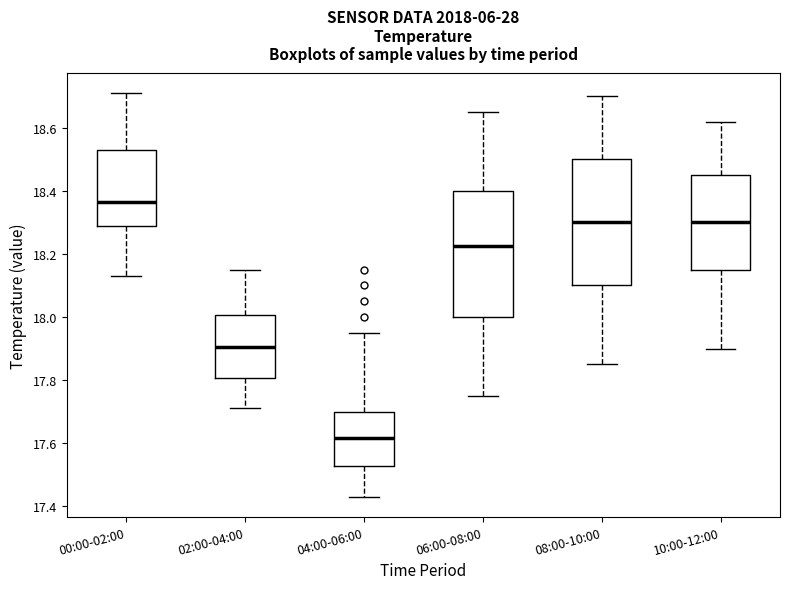

Reading left to right, transcribe this box plot: for each box, give where its median line is, the range the box spans, and where its two whiskers end, as read against the y-axis. The values are not printed on the chart, so give them approximately, as read against the axis.

00:00-02:00: median 18.36, box 18.30 to 18.54, whiskers 18.14 to 18.72
02:00-04:00: median 17.90, box 17.80 to 18.00, whiskers 17.72 to 18.16
04:00-06:00: median 17.62, box 17.52 to 17.70, whiskers 17.44 to 17.96
06:00-08:00: median 18.22, box 18.00 to 18.40, whiskers 17.76 to 18.66
08:00-10:00: median 18.30, box 18.10 to 18.50, whiskers 17.86 to 18.70
10:00-12:00: median 18.30, box 18.16 to 18.46, whiskers 17.90 to 18.62